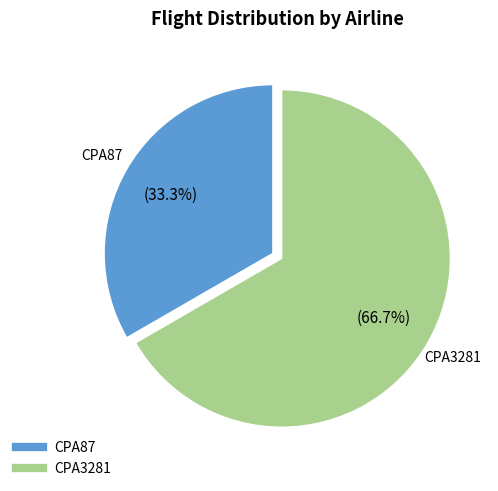

Between CPA87 and CPA3281, which is larger?

CPA3281